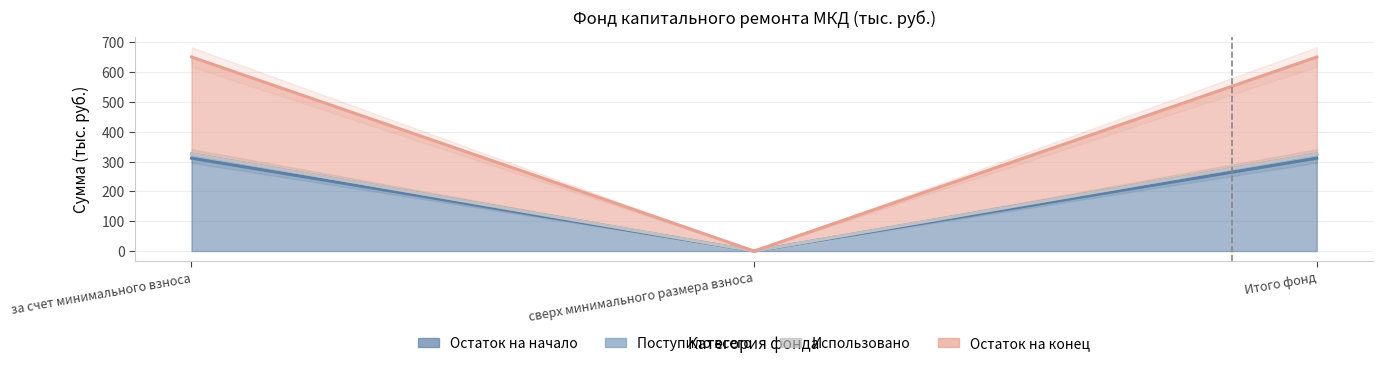

The Поступило всего series shows 0.0 at сверх минимального размера взноса. True or false?

True